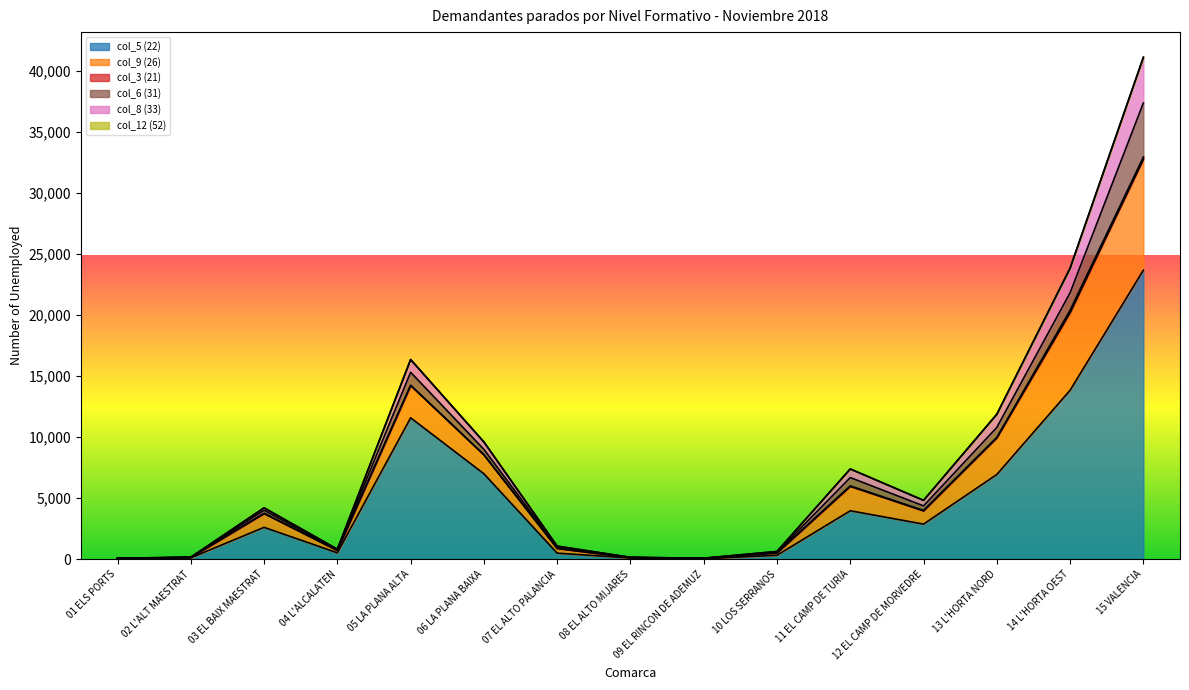

What is the total value across all series at 07 EL ALTO PALANCIA?

1075